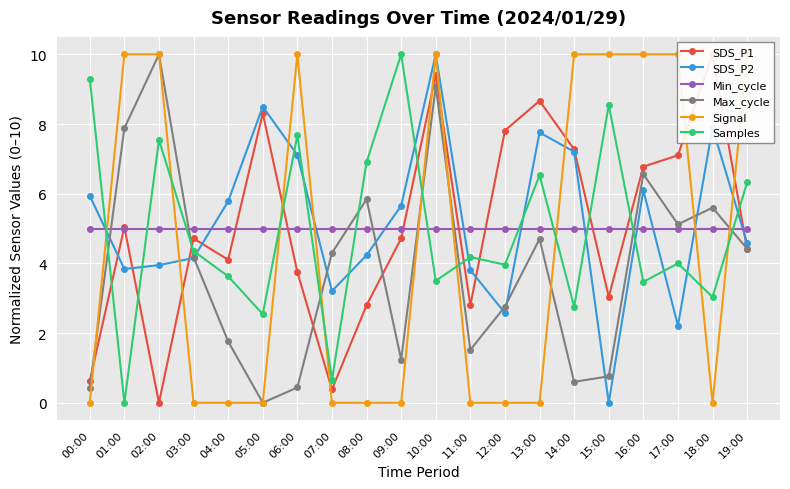

True or false: Max_cycle and SDS_P1 intersect in this chart.

True